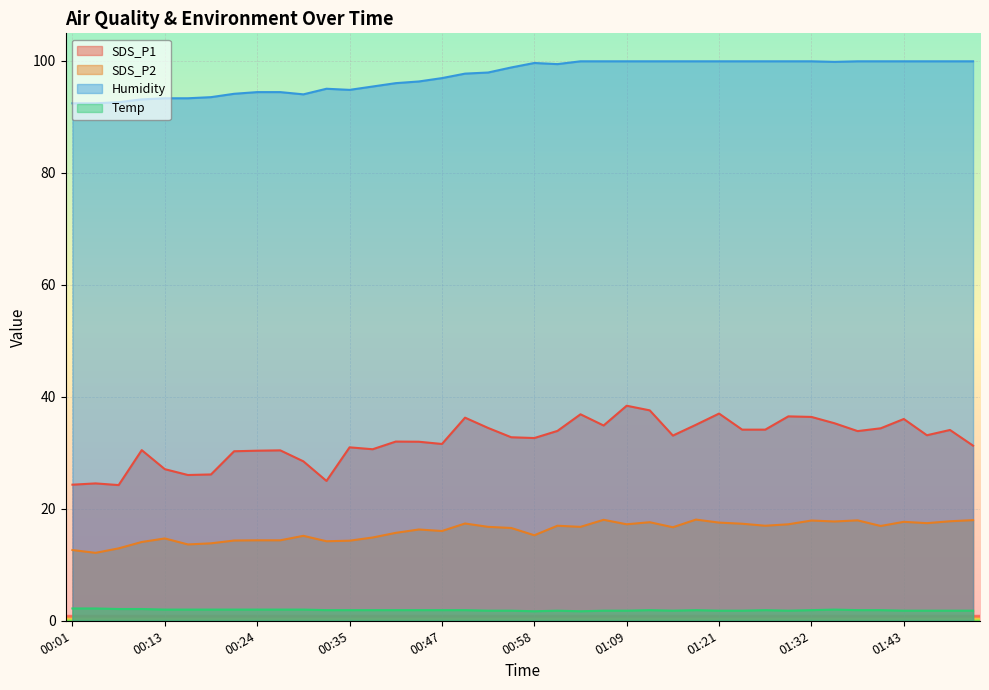

What position from the right is 00:18?

34